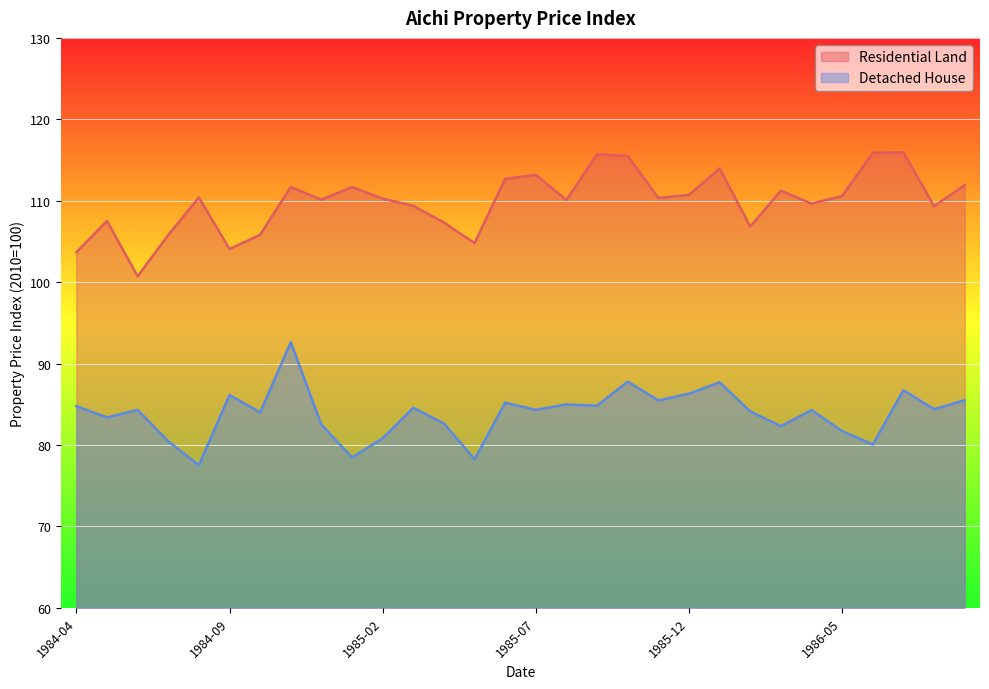

Rank the series by their maximum value, from lowest to highest.

Detached House, Residential Land